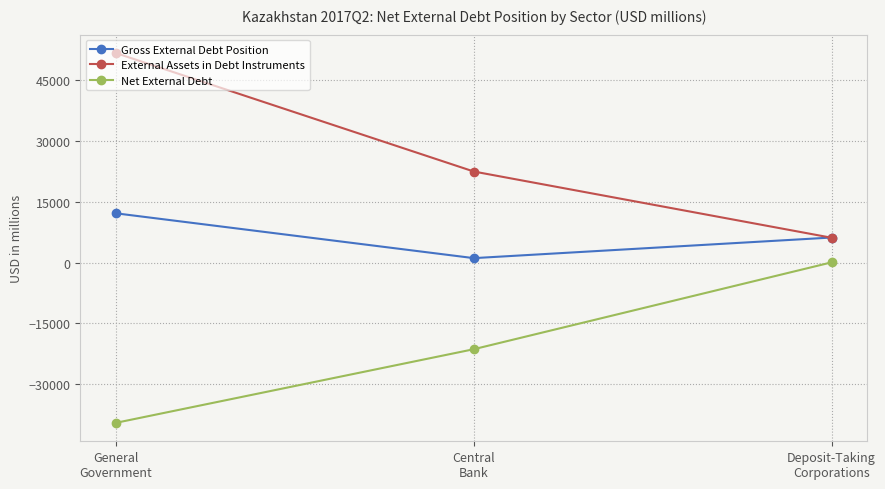

True or false: Net External Debt has a value of -7274 at Central
Bank.

False